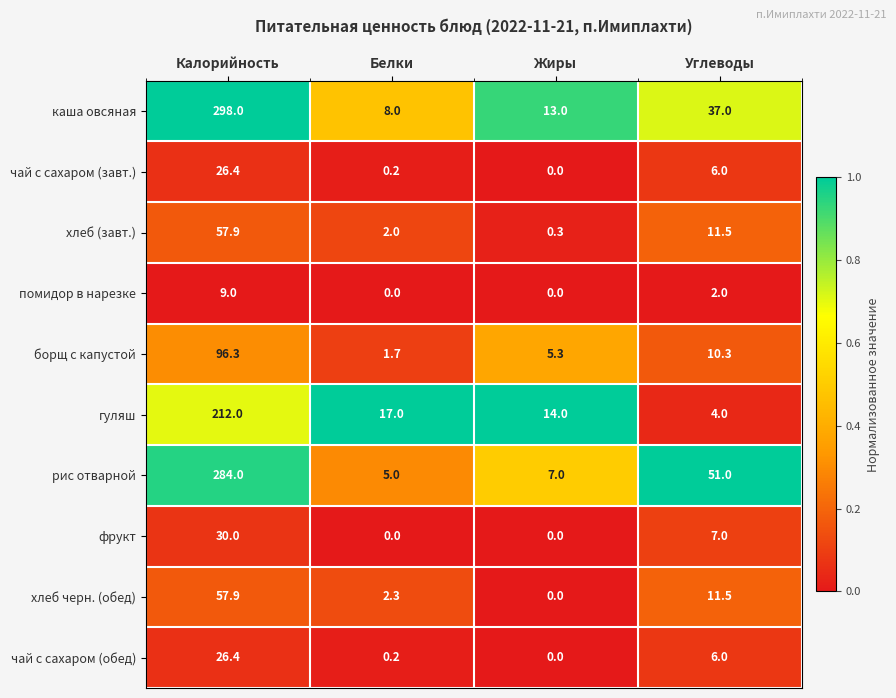

How many помидор в нарезке values are between 0 and 9?

4